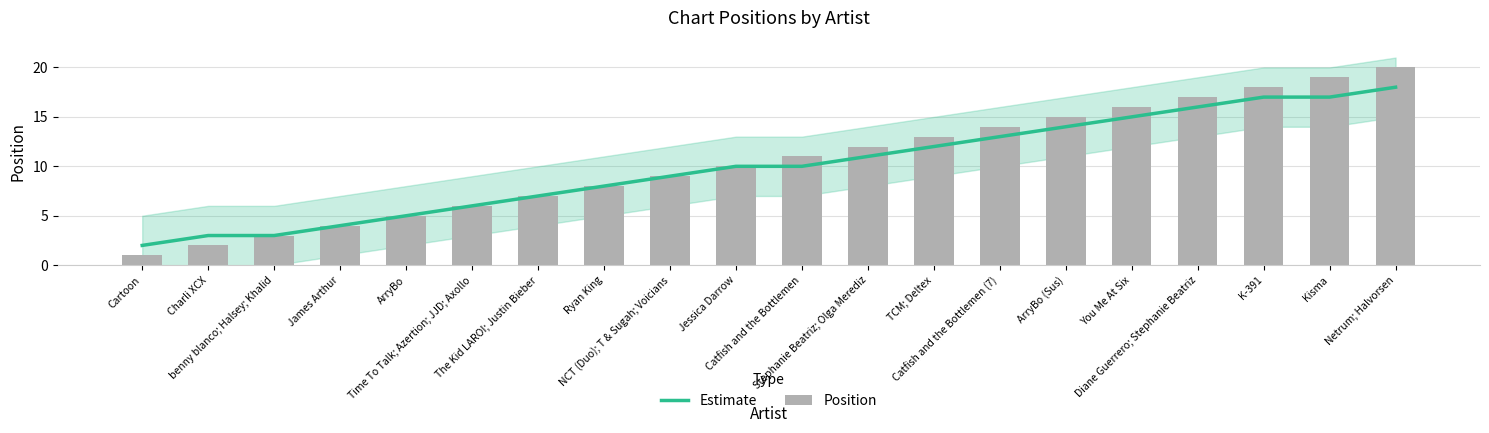

What is the difference between the maximum and minimum values in the Position series?

19